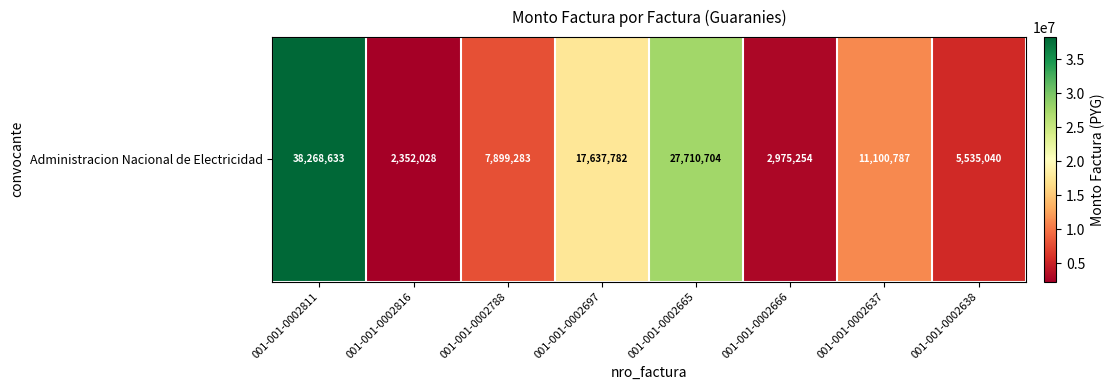

What is the ratio of the value at 001-001-0002811 to the value at 001-001-0002697?

2.2